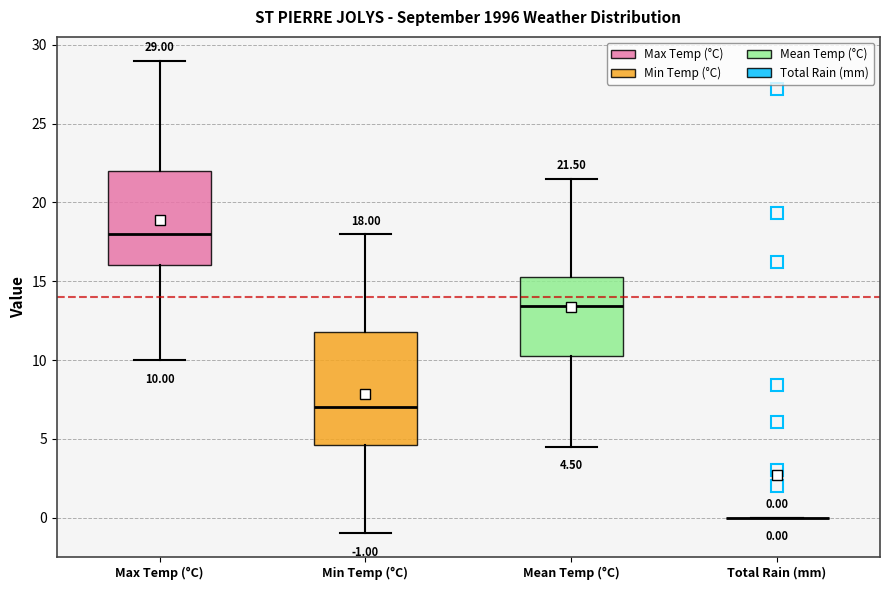

Which box is the tallest, from its lower edge to its upper edge?

Min Temp (°C)